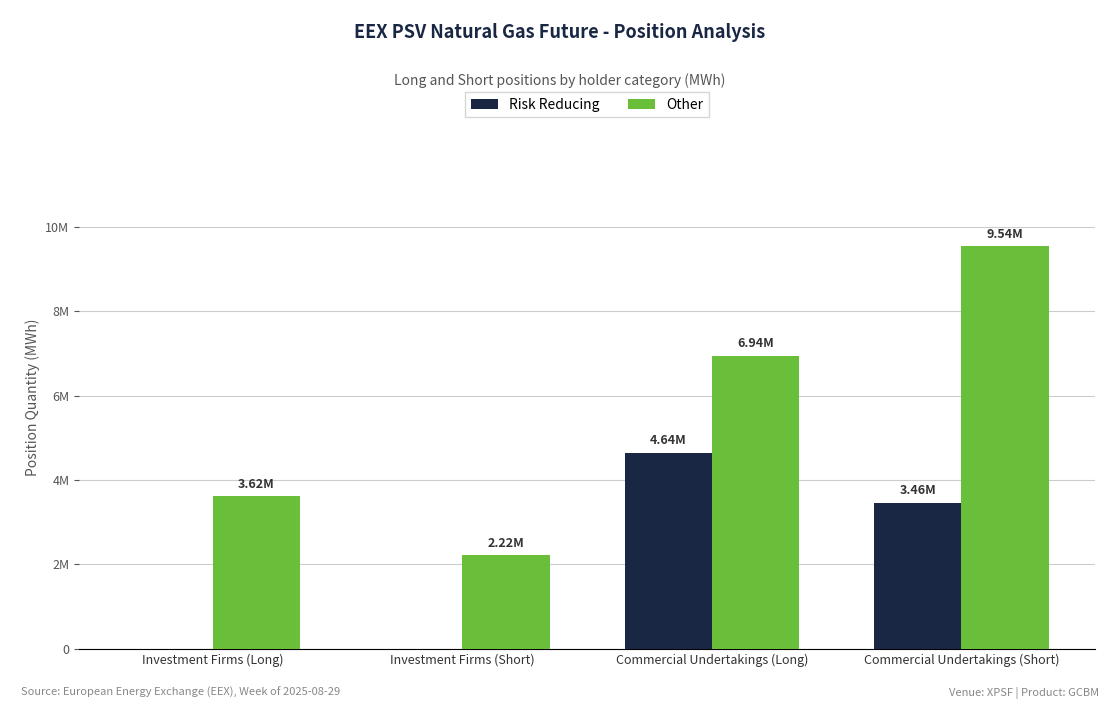

Read the Risk Reducing value at Commercial Undertakings (Short).

3457248